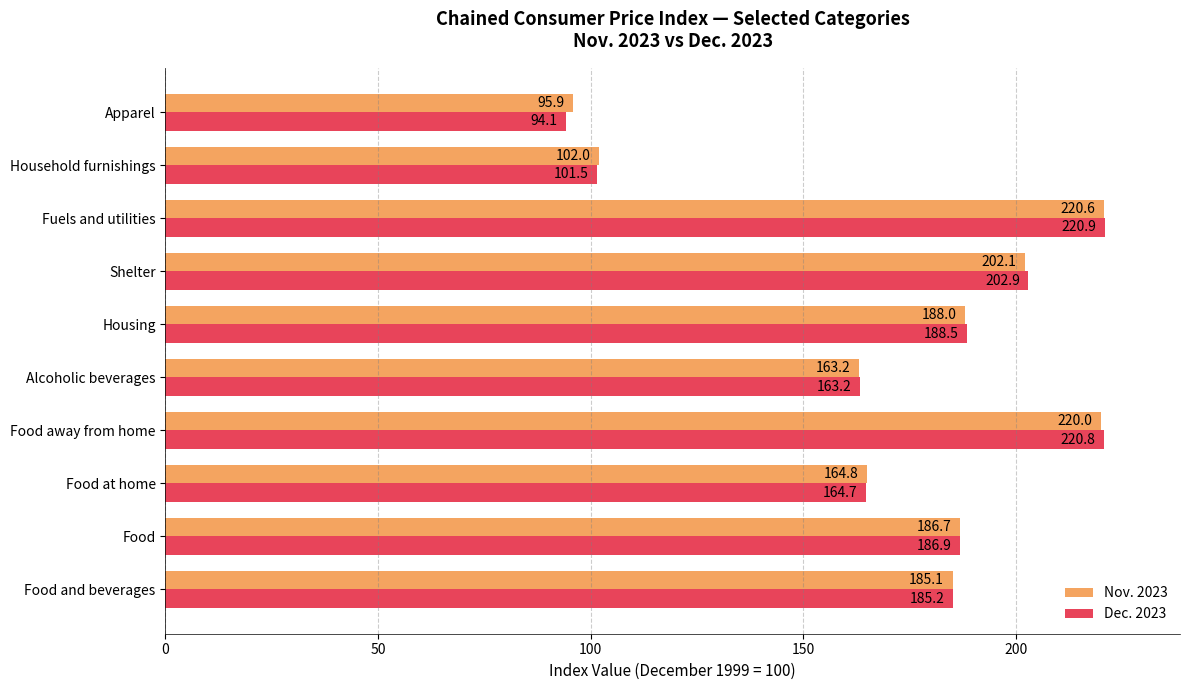

How many data points in Nov. 2023 are less than 186?

5